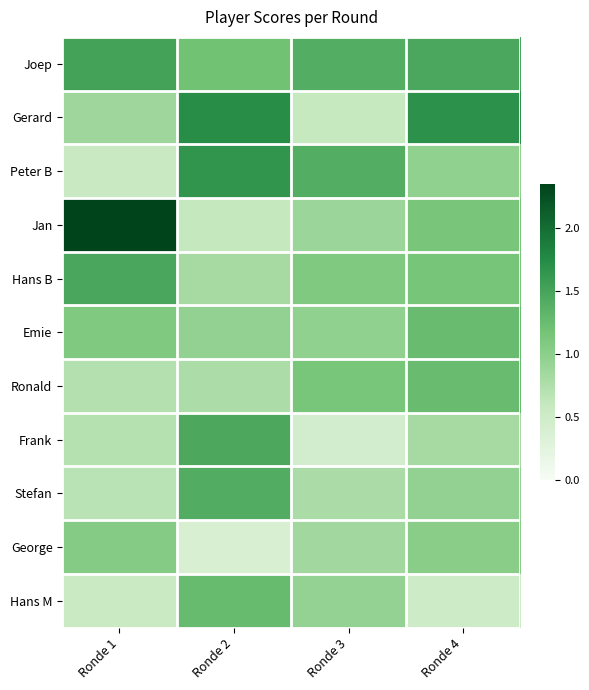

Which series has the largest range (max minus min)?

Jan